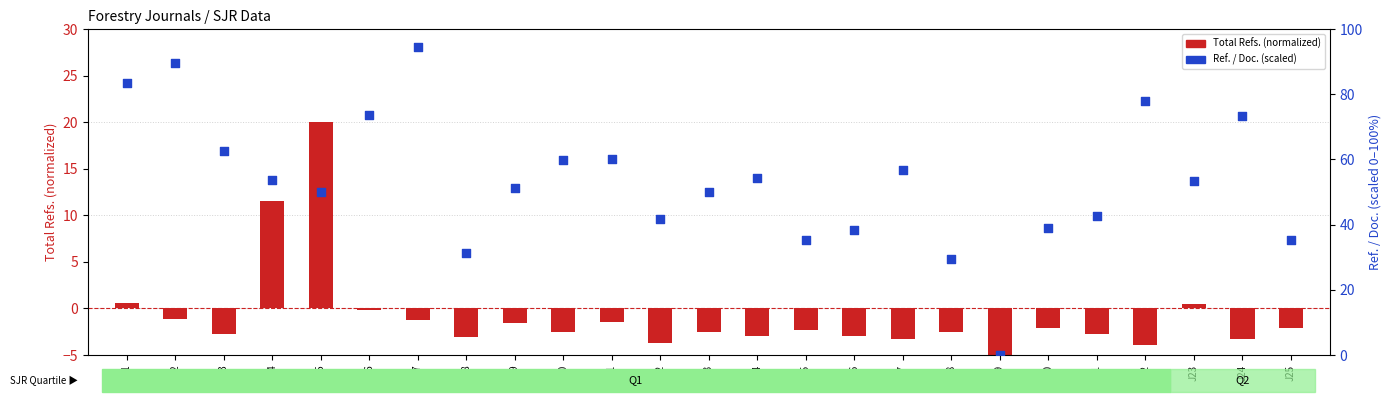

At how many categories does at least one series exceed 5?

24